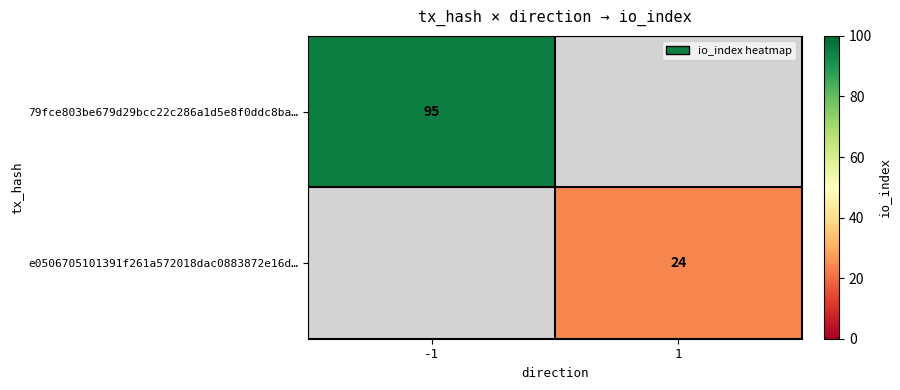

True or false: 79fce803be679d29bcc22c286a1d5e8f0ddc8ba… has a value of 95 at -1.

True